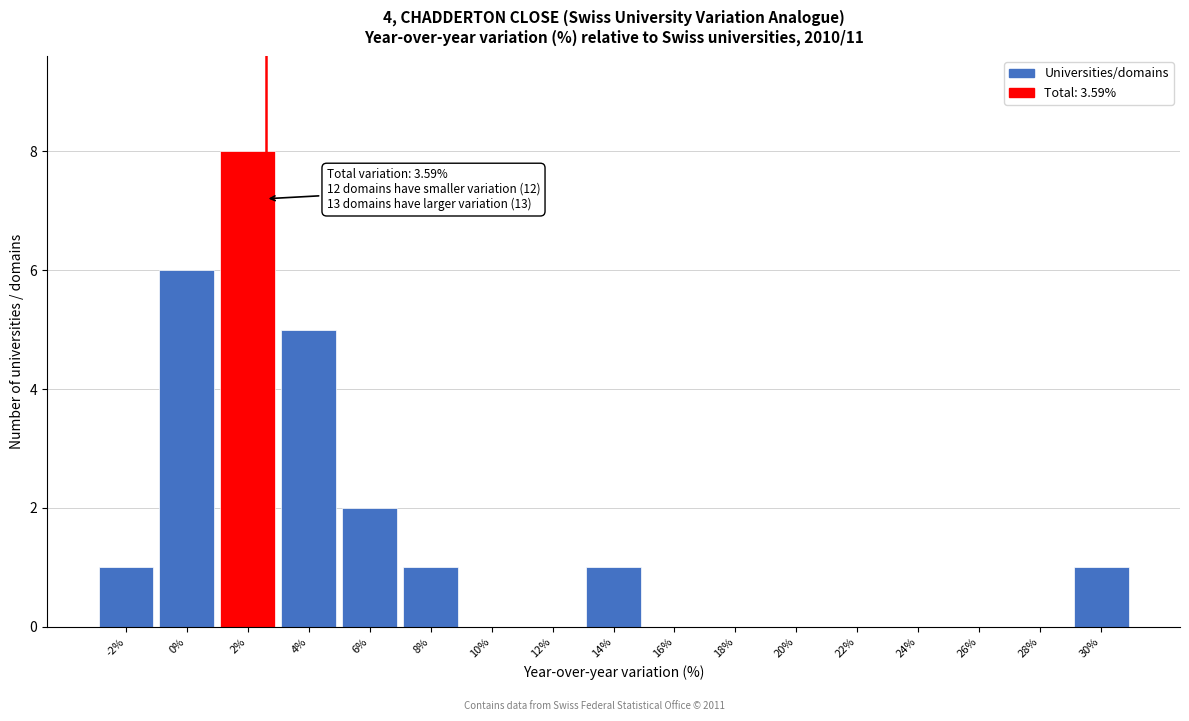

Reading left to right, transcribe all the data shown in this chart.

-2%=1	0%=6	2%=8	4%=5	6%=2	8%=1	10%=0	12%=0	14%=1	16%=0	18%=0	20%=0	22%=0	24%=0	26%=0	28%=0	30%=1